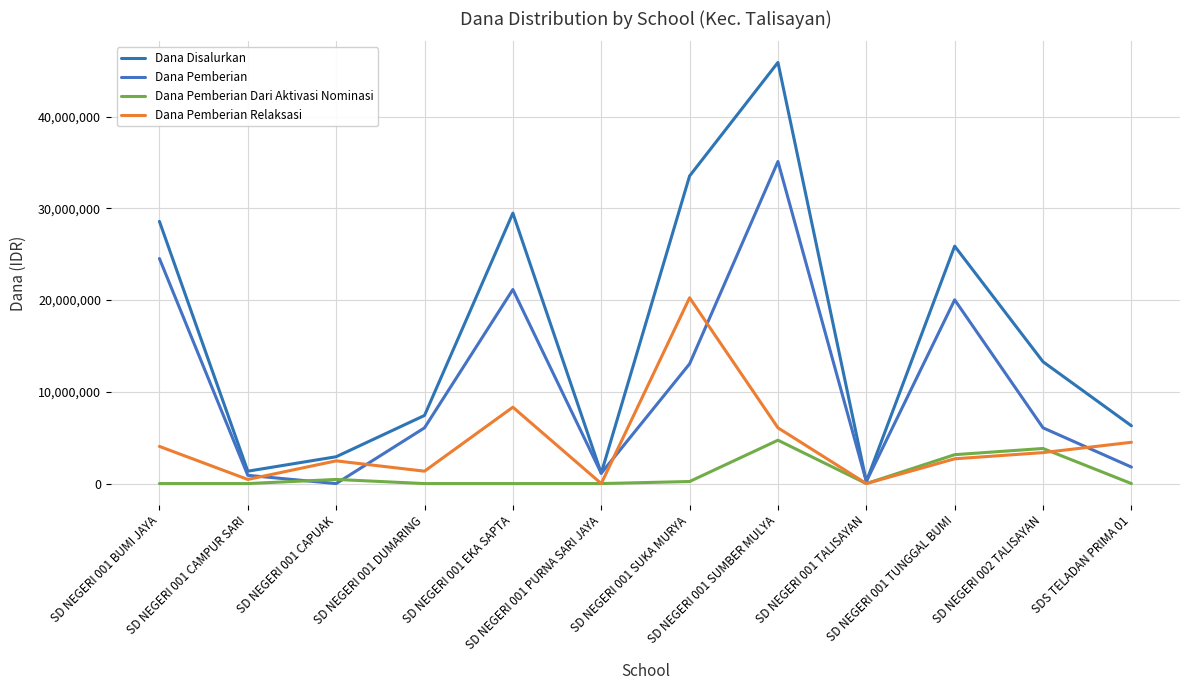

What value does the Dana Pemberian Relaksasi series have at SDS TELADAN PRIMA 01, to the nearest 100?

4500000